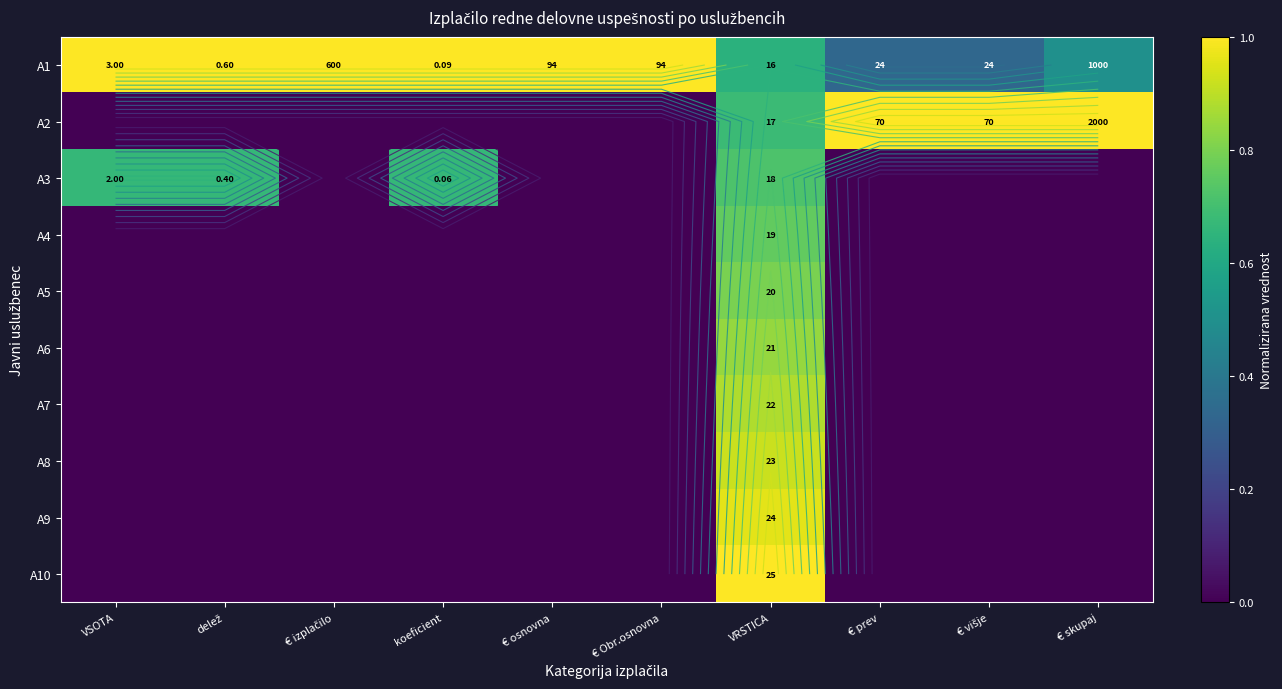

At which category does the chart reach its minimum across all series?

VSOTA